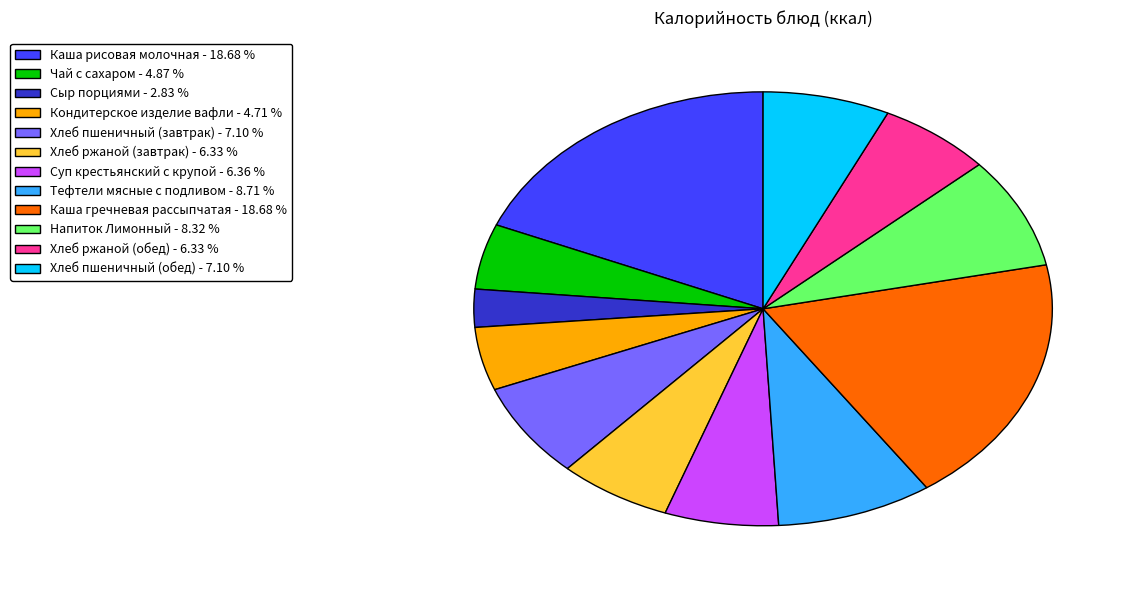

Does any single category account for the majority?

No